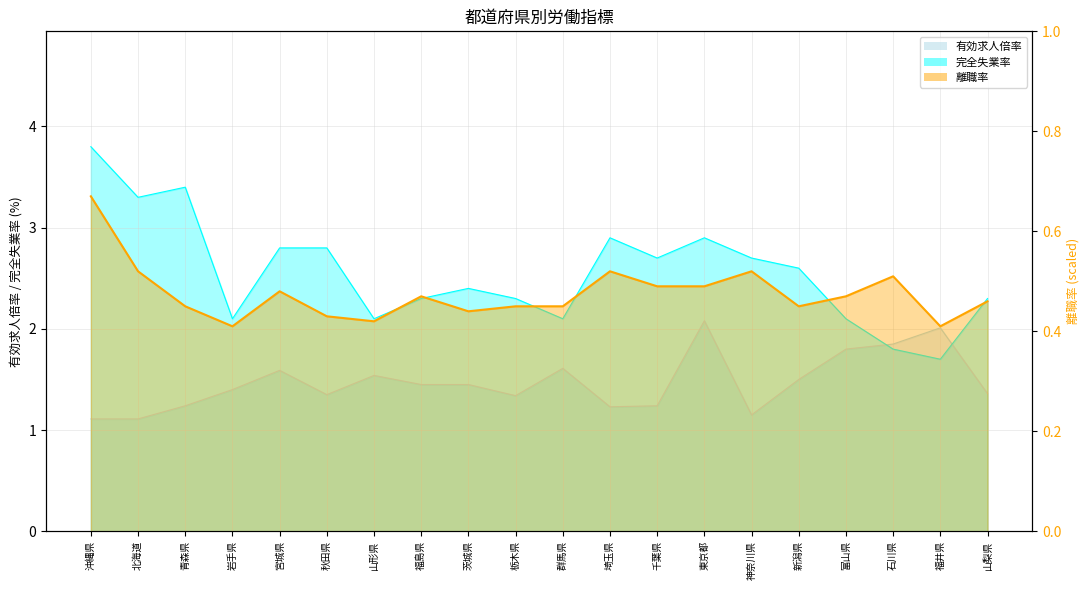

Count the number of data series in this chart.

3